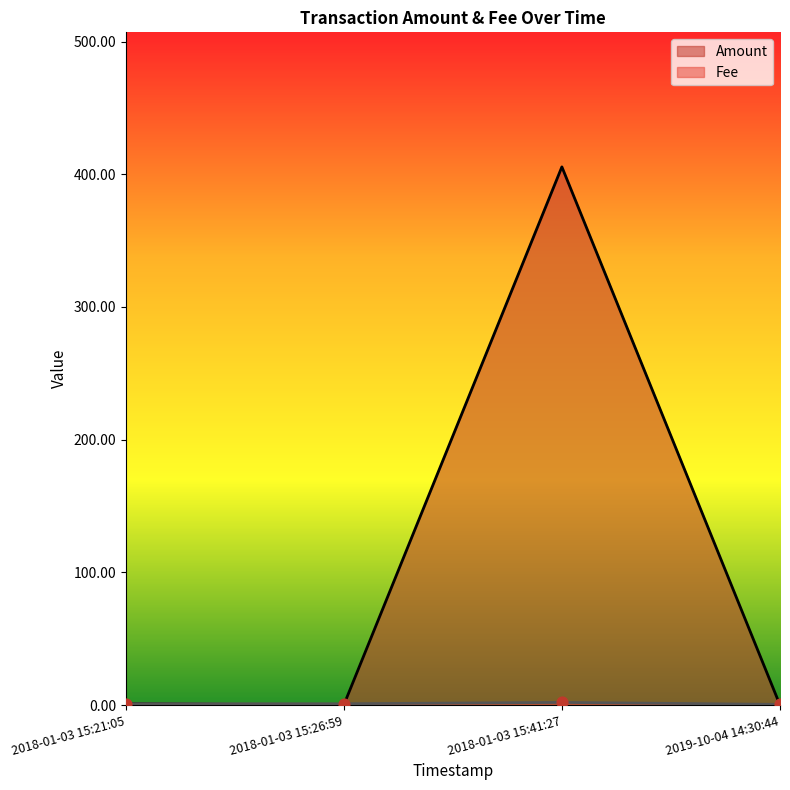

Which series contains the highest Y value?

Amount